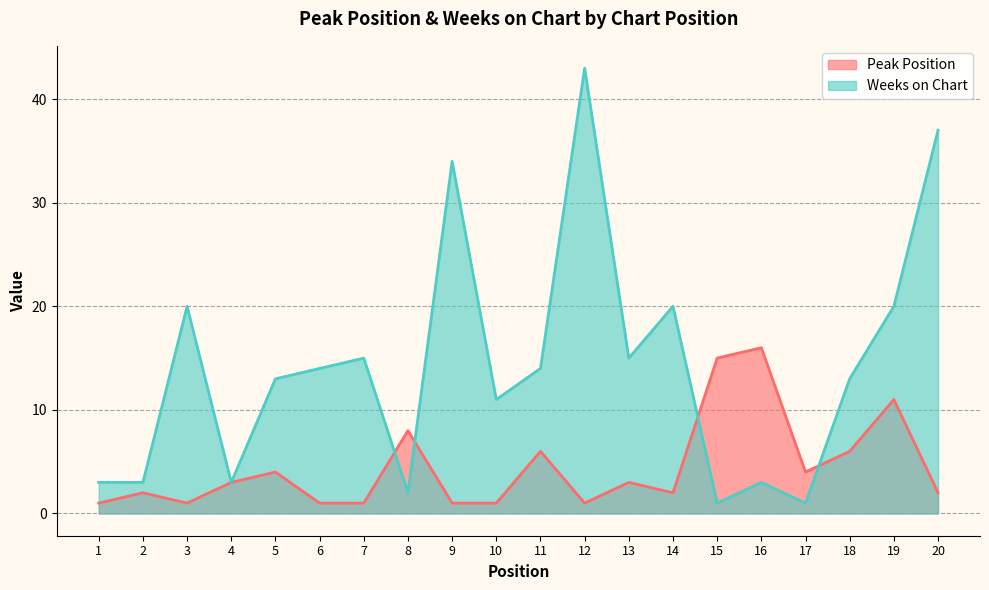

The value of Weeks on Chart at 15 is 1. True or false?

True